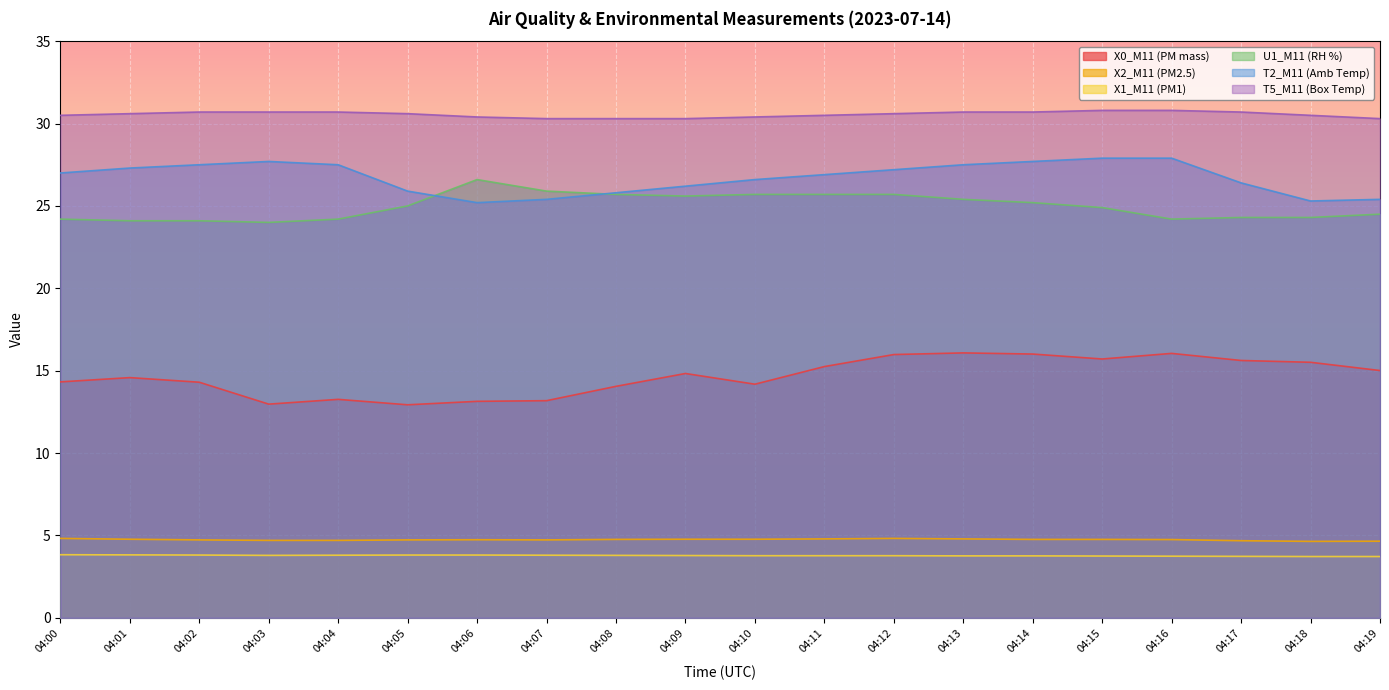

Rank the categories by X2_M11 (PM2.5) value from highest to lowest.

04:00, 04:12, 04:11, 04:13, 04:01, 04:09, 04:10, 04:08, 04:14, 04:15, 04:16, 04:06, 04:02, 04:05, 04:07, 04:03, 04:04, 04:17, 04:19, 04:18